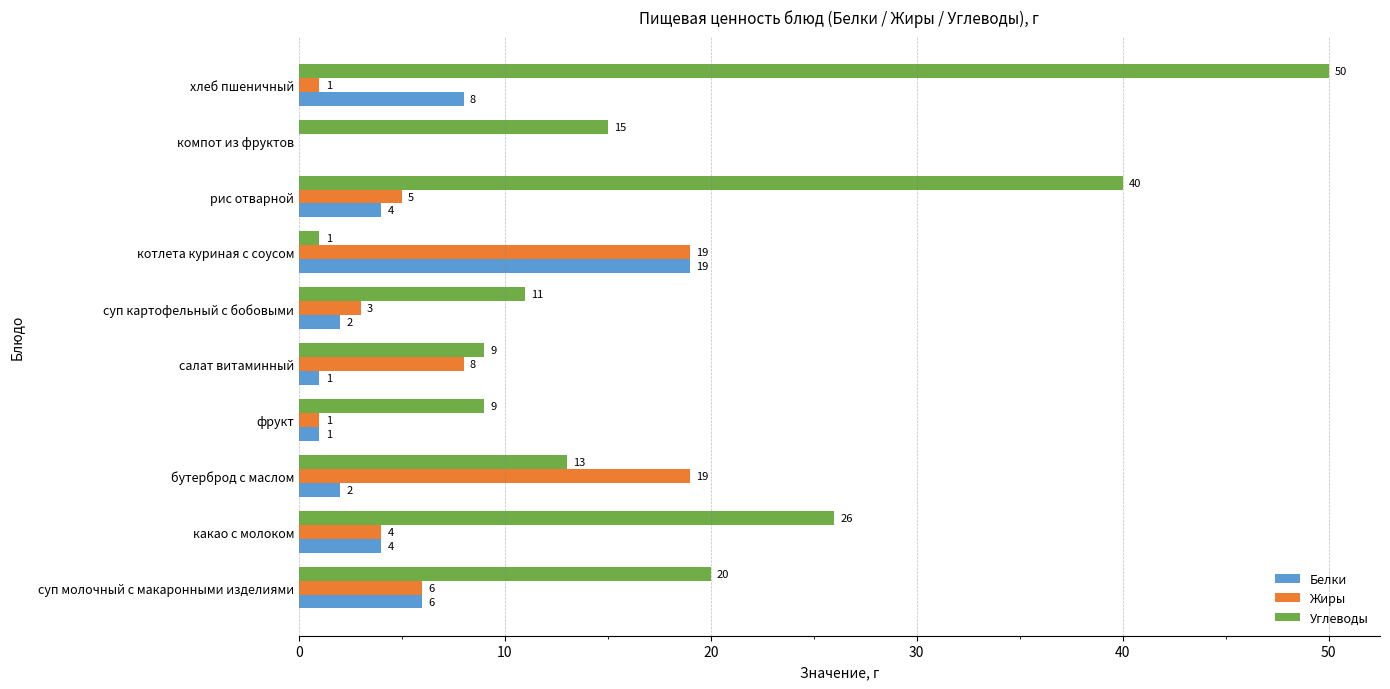

The value of Углеводы at салат витаминный is 14. True or false?

False